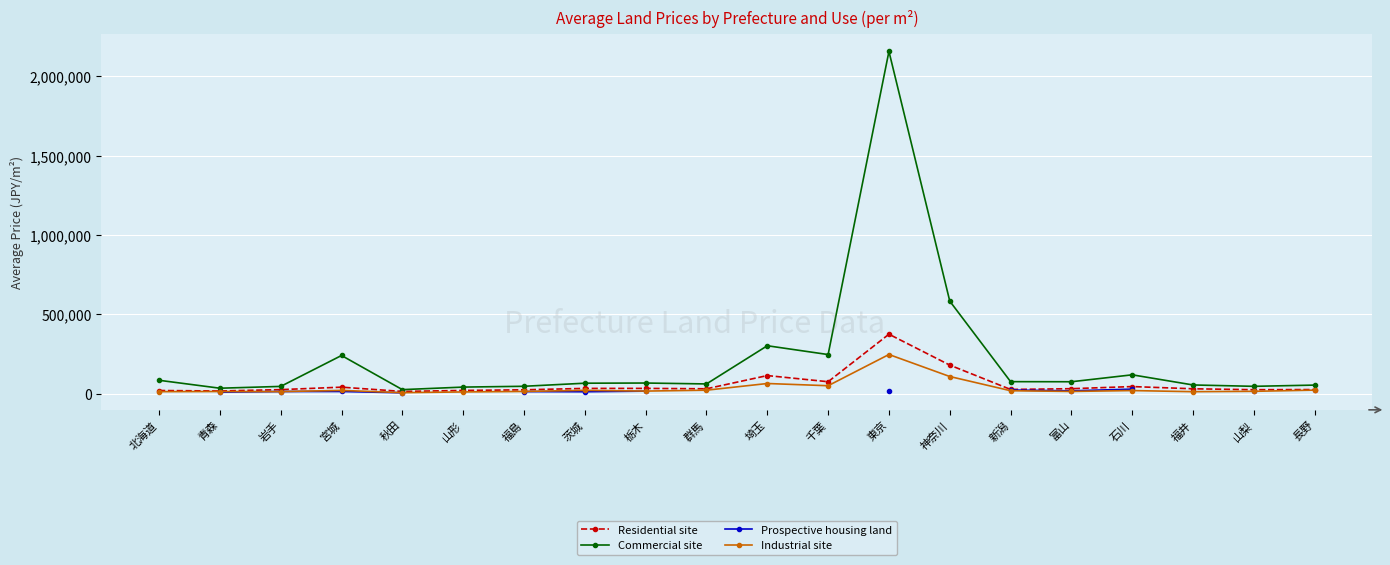

What is the maximum value for Commercial site?

2157900